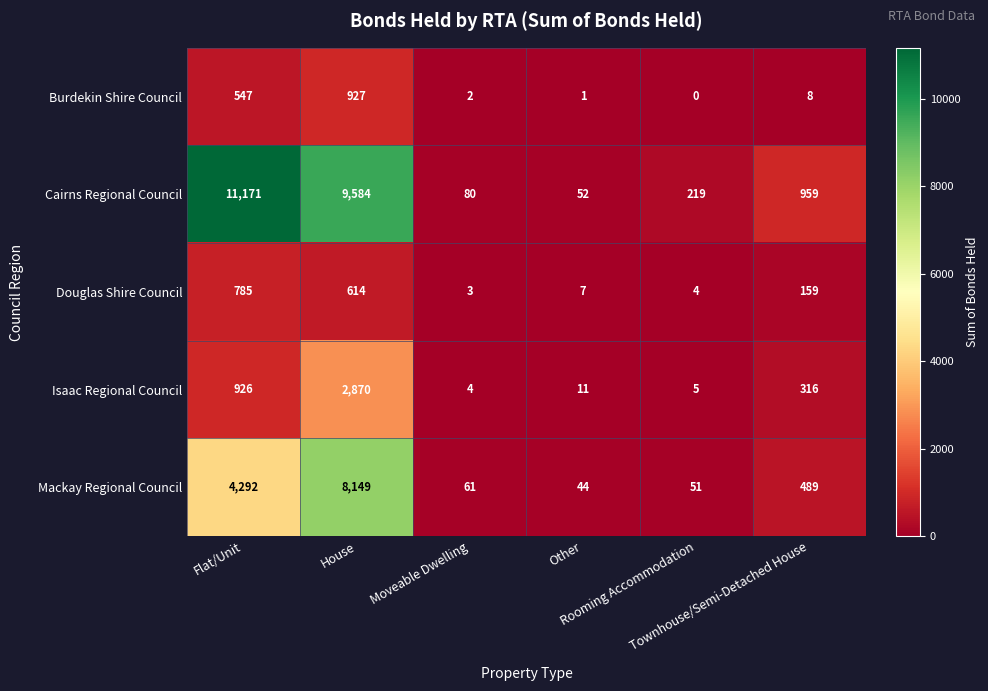

How many series are shown in this chart?

5